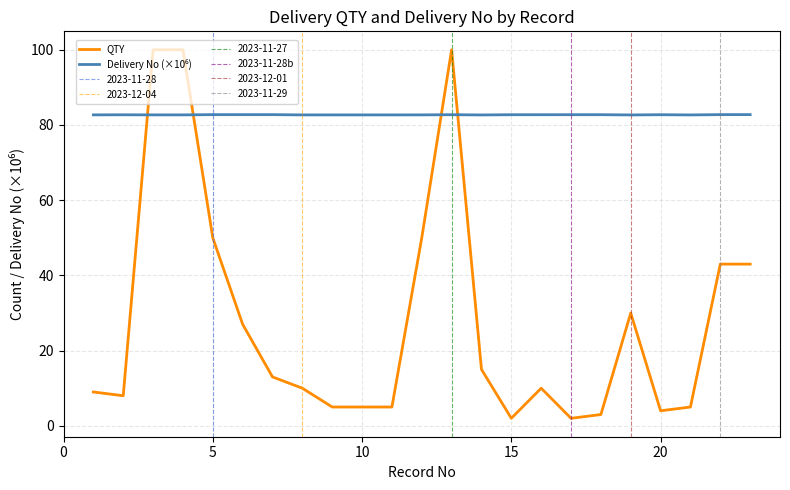

Which label corresponds to the largest value in the chart?

3